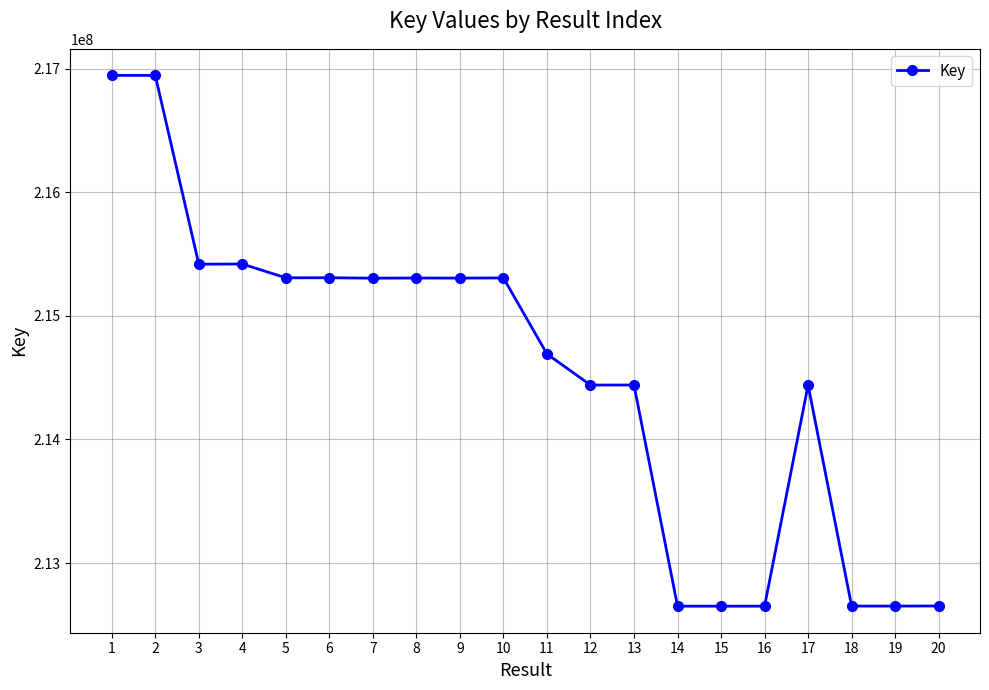

What is the minimum value shown in the chart?

212650981